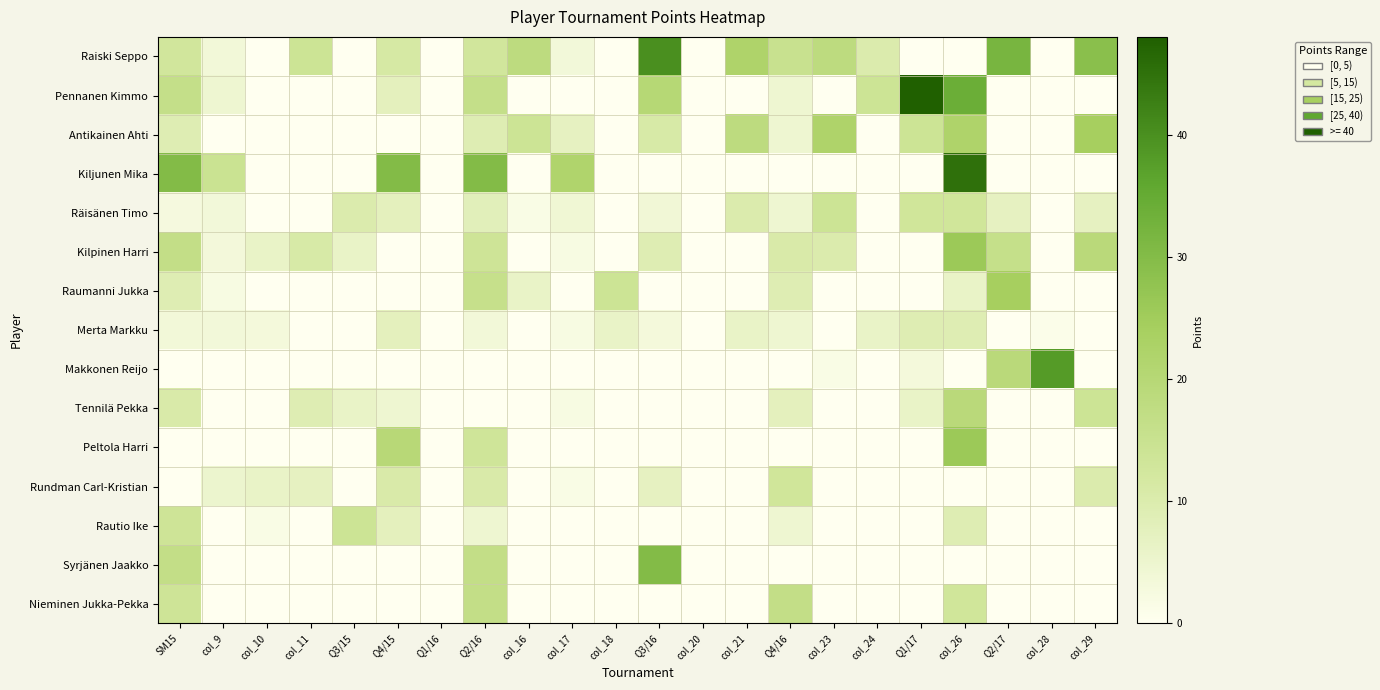

At Q2/17, list the series in order from smallest to largest.

Pennanen Kimmo, Antikainen Ahti, Kiljunen Mika, Merta Markku, Tennilä Pekka, Peltola Harri, Rundman Carl-Kristian, Rautio Ike, Syrjänen Jaakko, Nieminen Jukka-Pekka, Räisänen Timo, Kilpinen Harri, Makkonen Reijo, Raumanni Jukka, Raiski Seppo